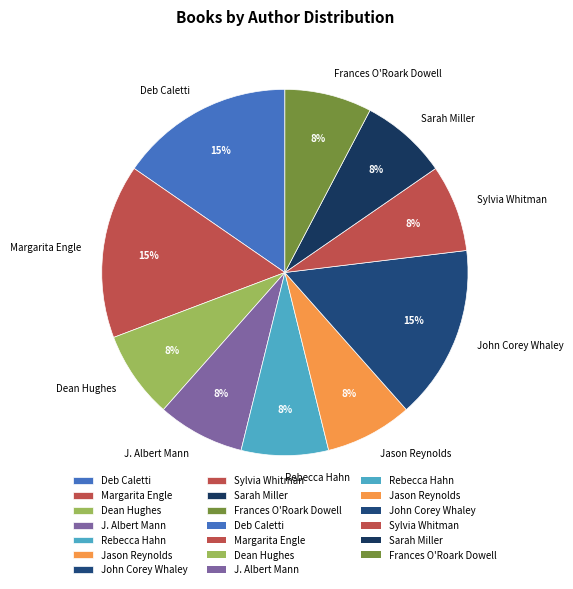

Is there any slice that represents more than half of the pie?

No